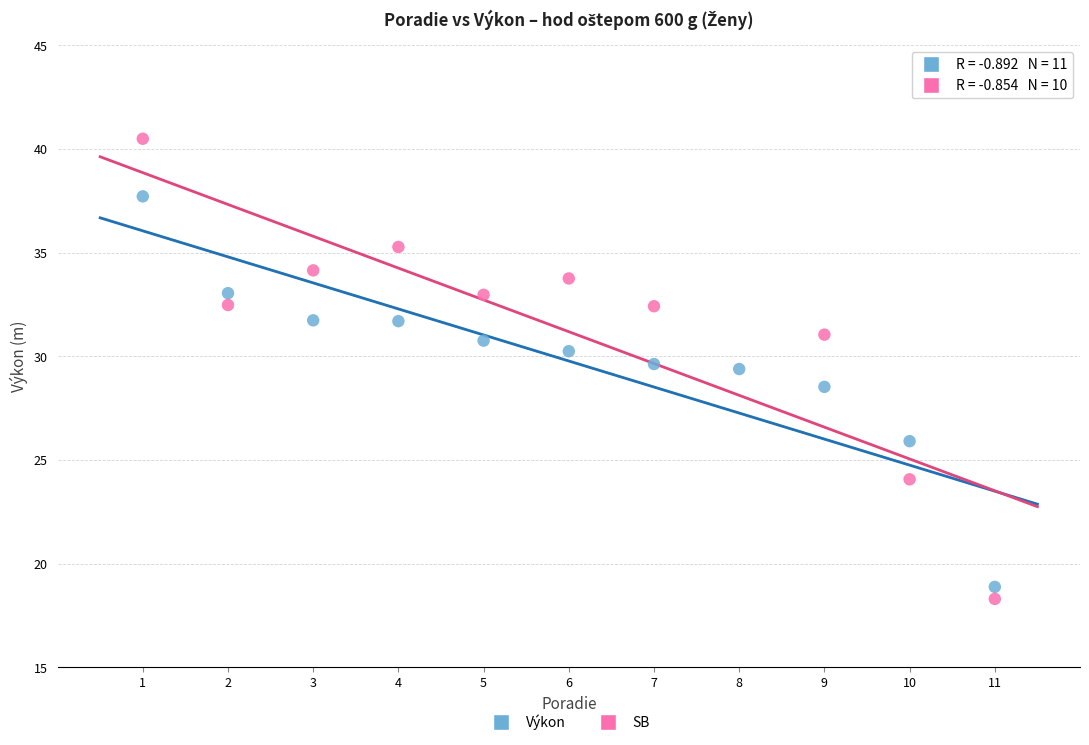

Which series reaches the maximum Y coordinate?

SB